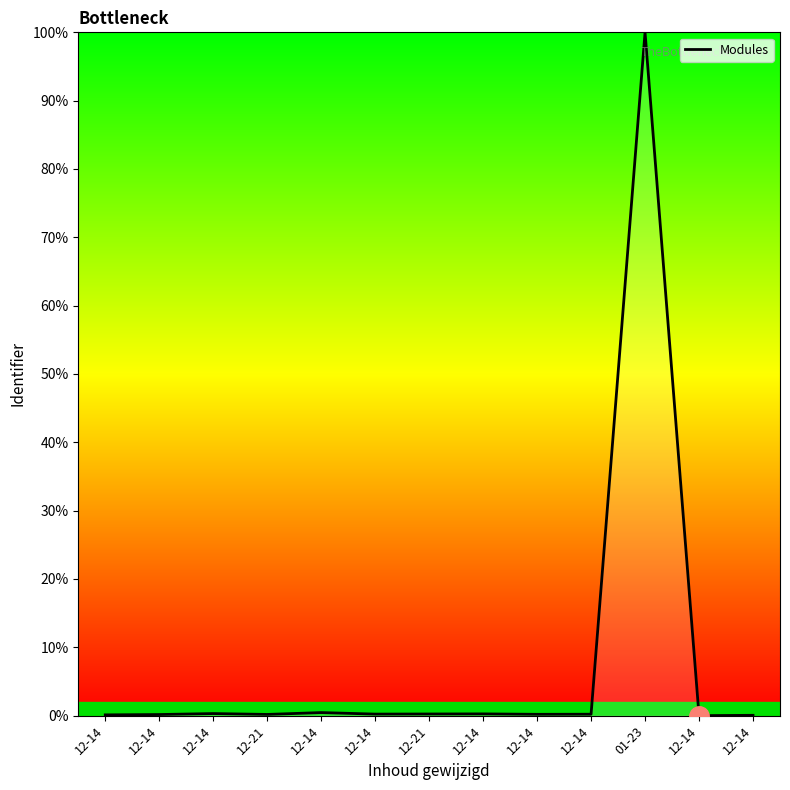

How many lines are shown in the chart?

1